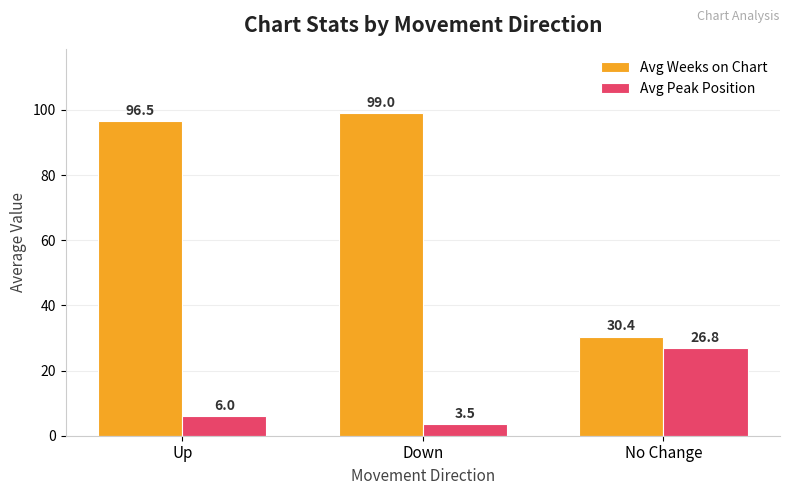

The value of Avg Weeks on Chart at Down is 99.0. True or false?

True